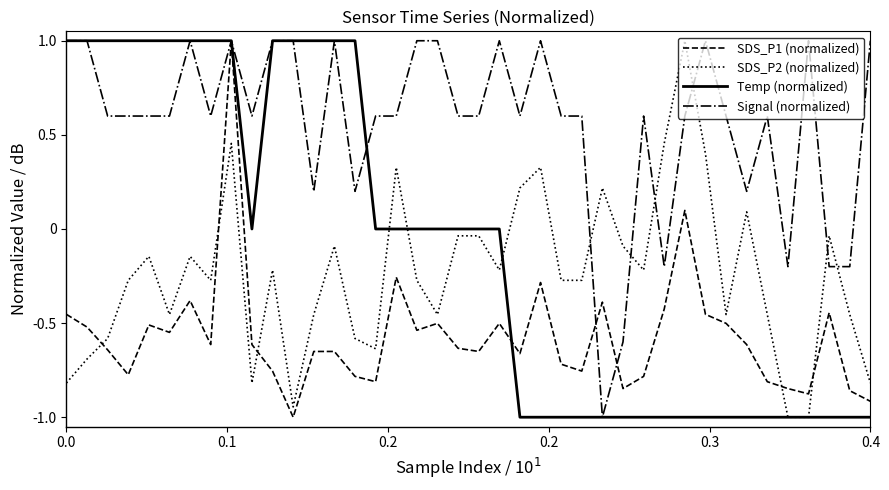

Which series has the largest total across all categories?

Signal (normalized)